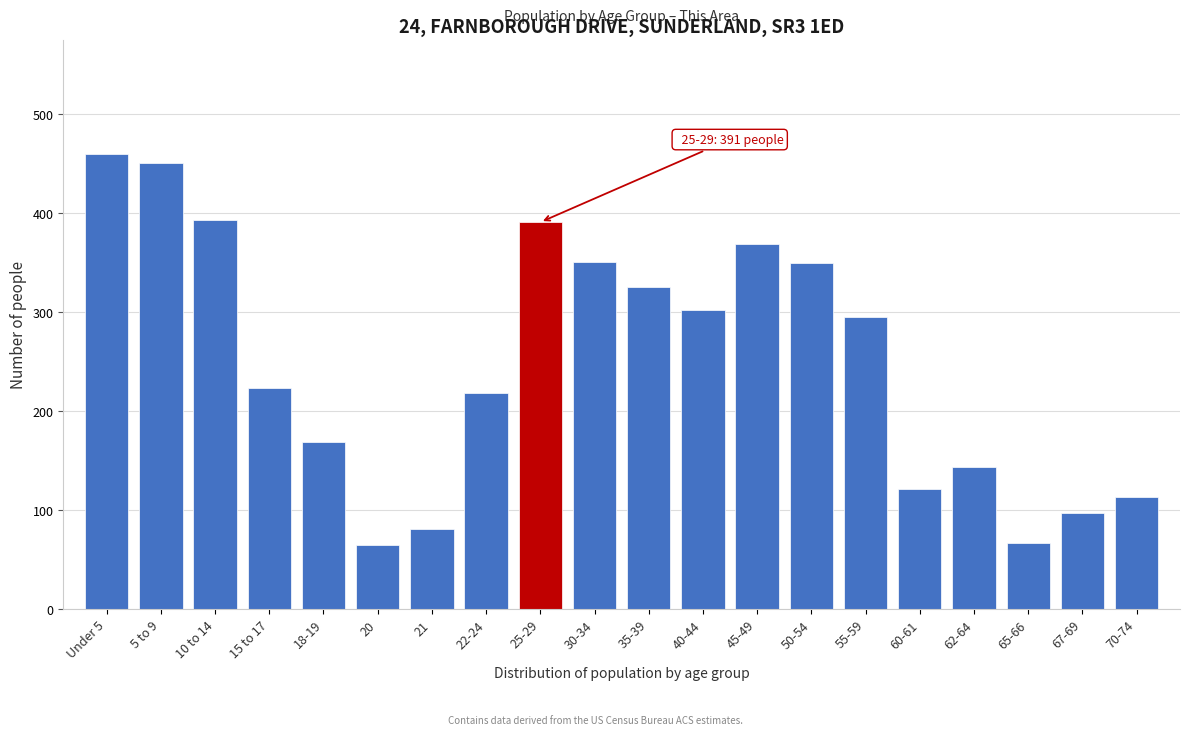

What is the smallest value displayed?

65